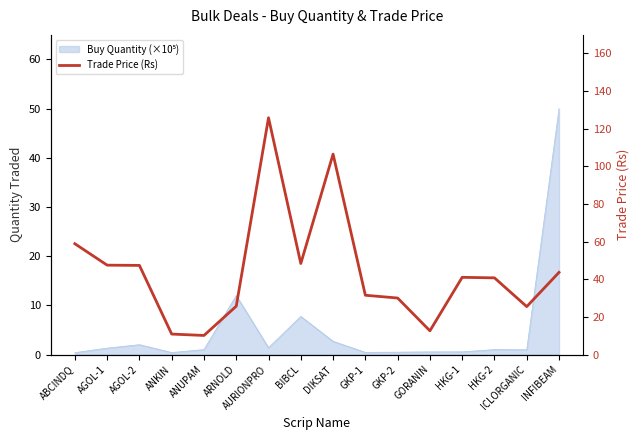

How many data points are above 41?

8